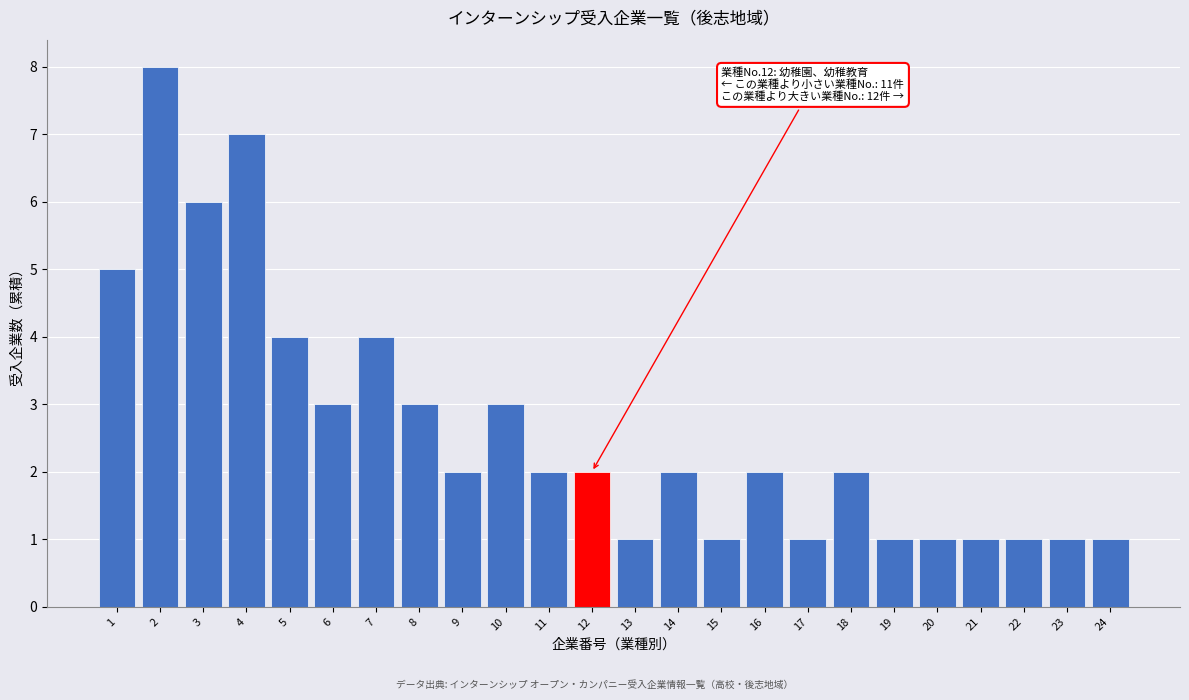

Reading left to right, extract all data points from this chart.

5	8	6	7	4	3	4	3	2	3	2	2	1	2	1	2	1	2	1	1	1	1	1	1